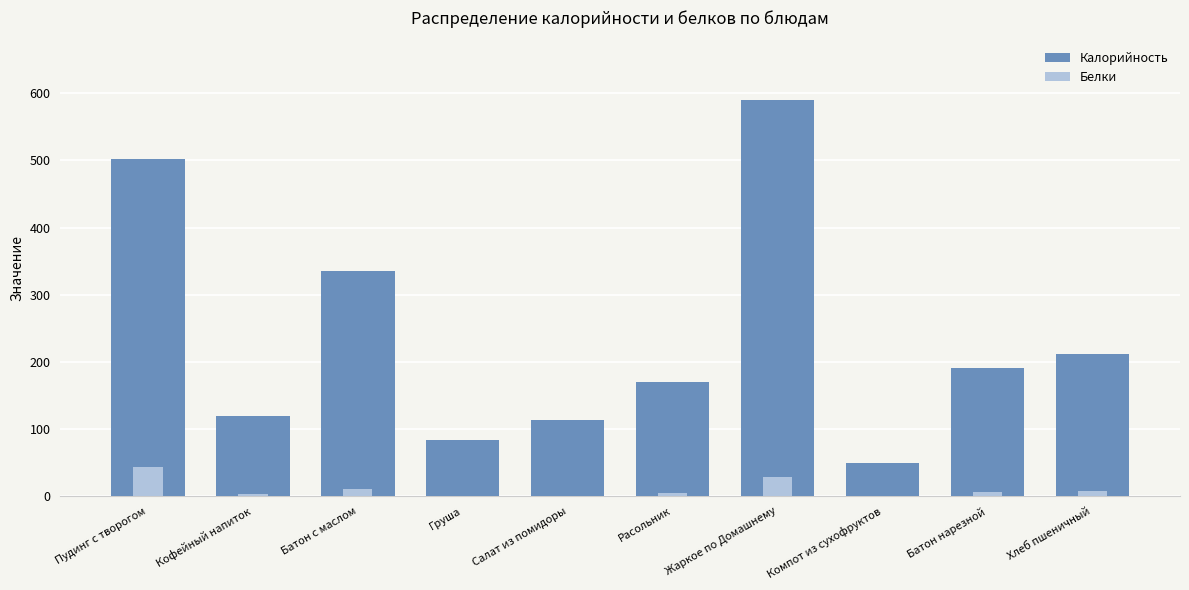

Which series has the largest total across all categories?

Калорийность